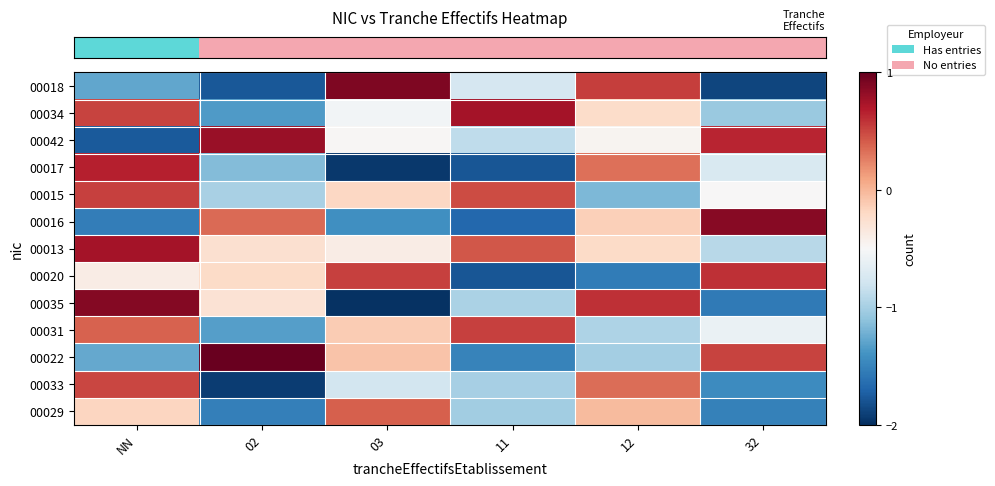

What is the maximum value shown in the chart?

1.0